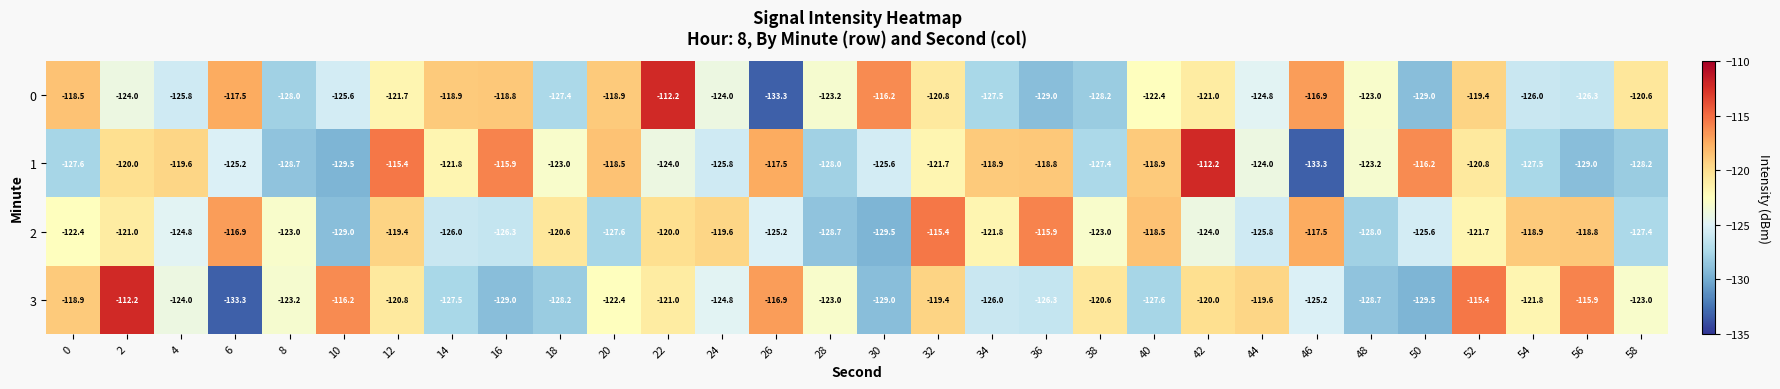

What is the total value across all series at 6?

-492.9